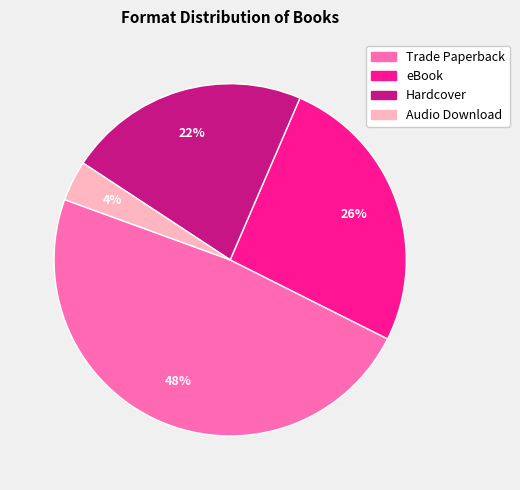

Is the sum of Trade Paperback and Hardcover greater than half?

Yes